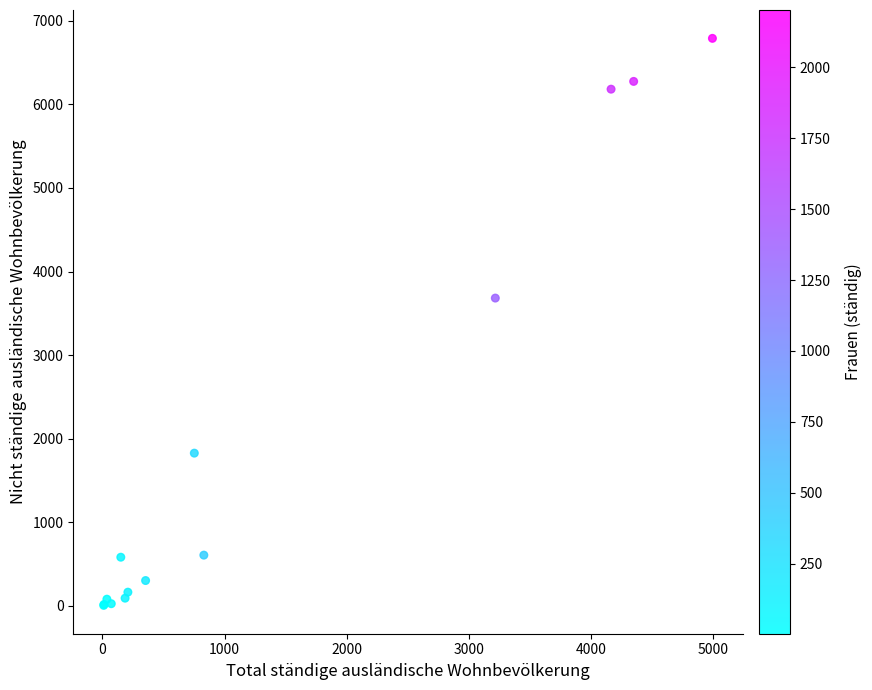

What Y value in the scatter plot is closest to 3398?

3683